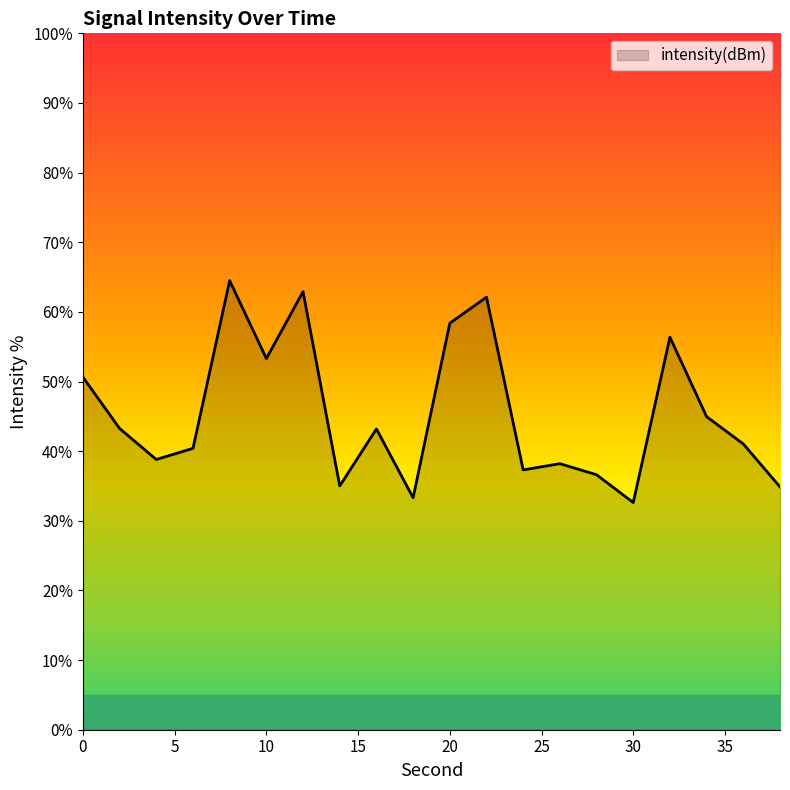

What is the difference between the second highest and minimum values?

30.3